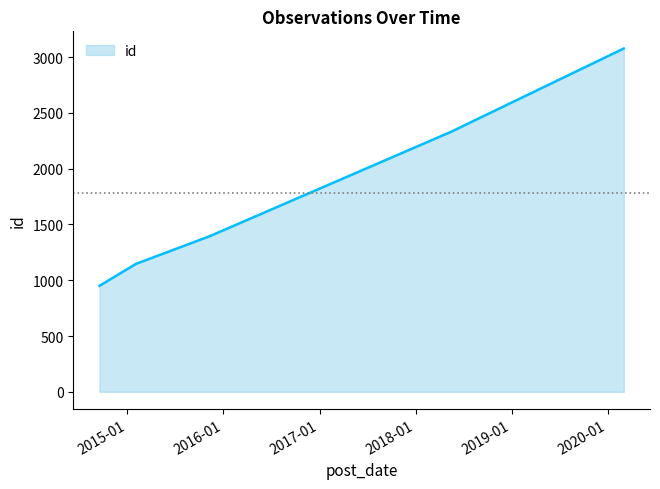

True or false: there are more than 2 points higher than both neighbors.

False